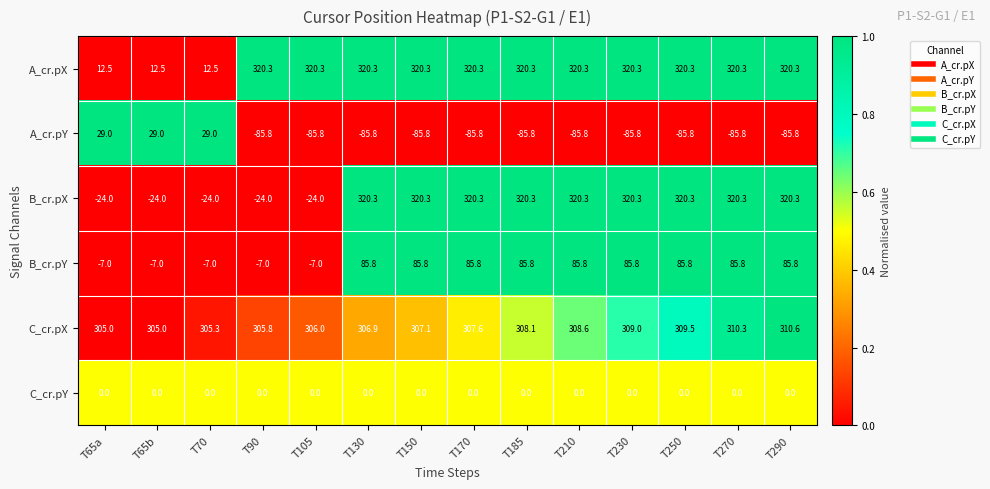

At T65a, list the series in order from largest to smallest.

C_cr.pX, A_cr.pY, A_cr.pX, C_cr.pY, B_cr.pY, B_cr.pX